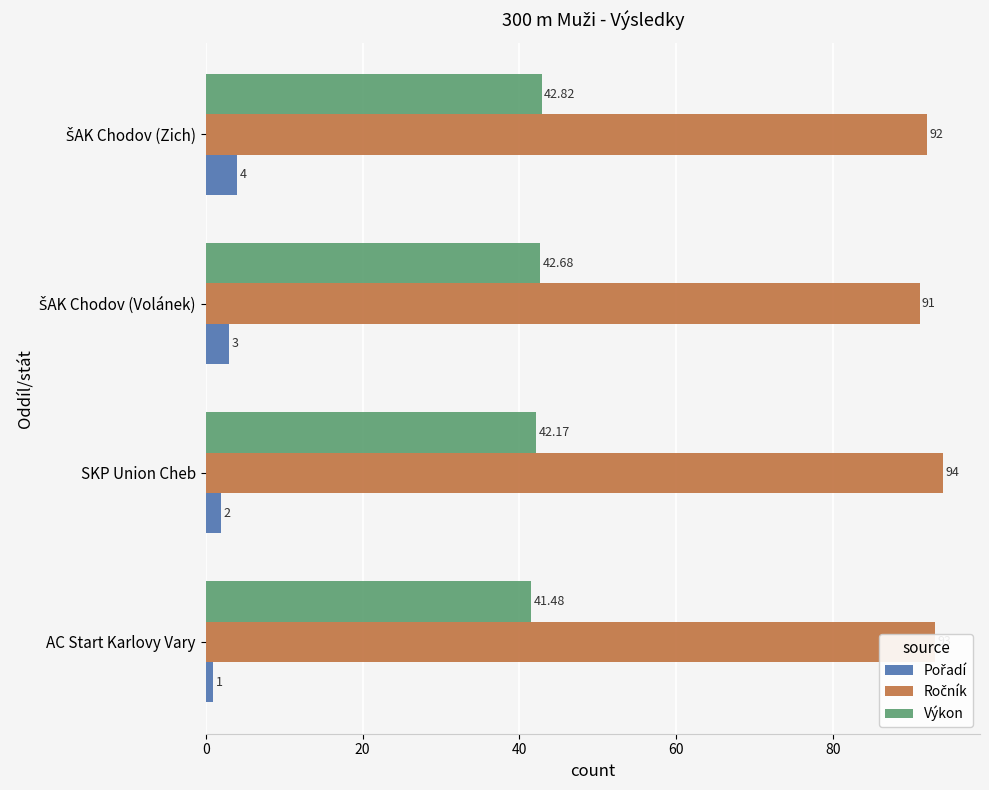

Which category has the lowest value across all series?

AC Start Karlovy Vary